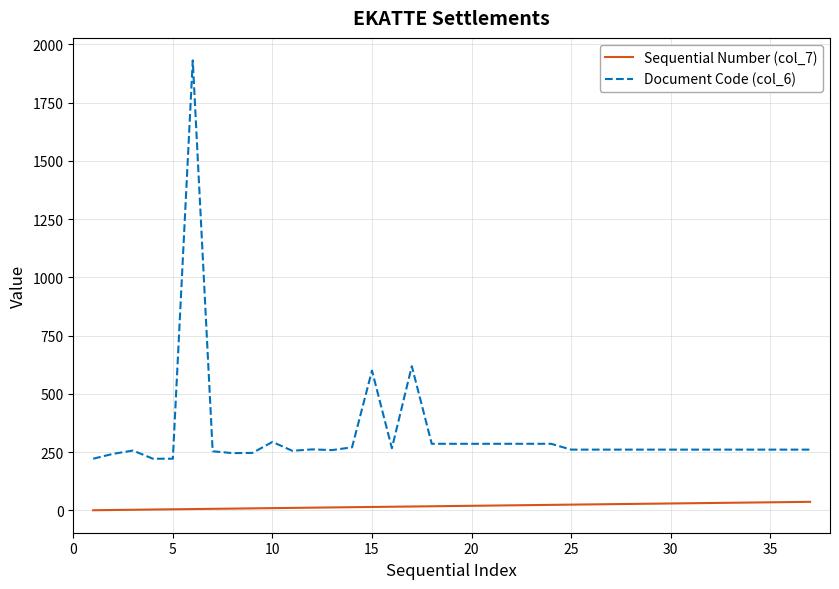

How many values in the Sequential Number (col_7) series are below 19?

18